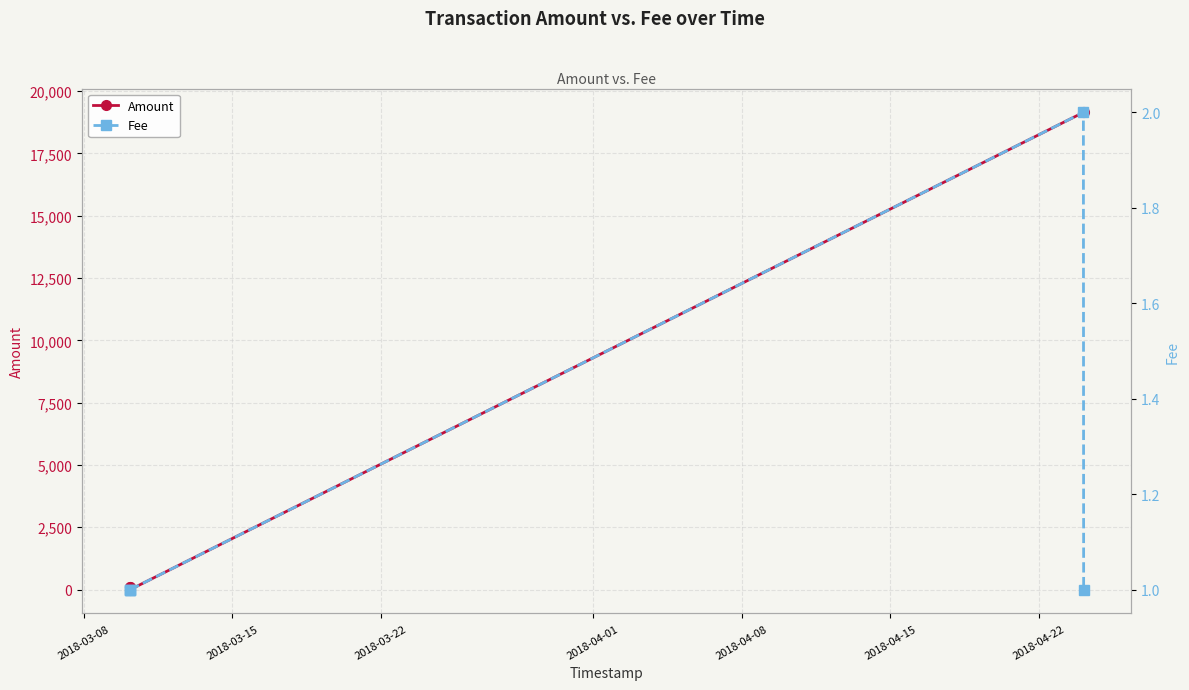

True or false: Fee has more than 2 points higher than both neighbors.

False